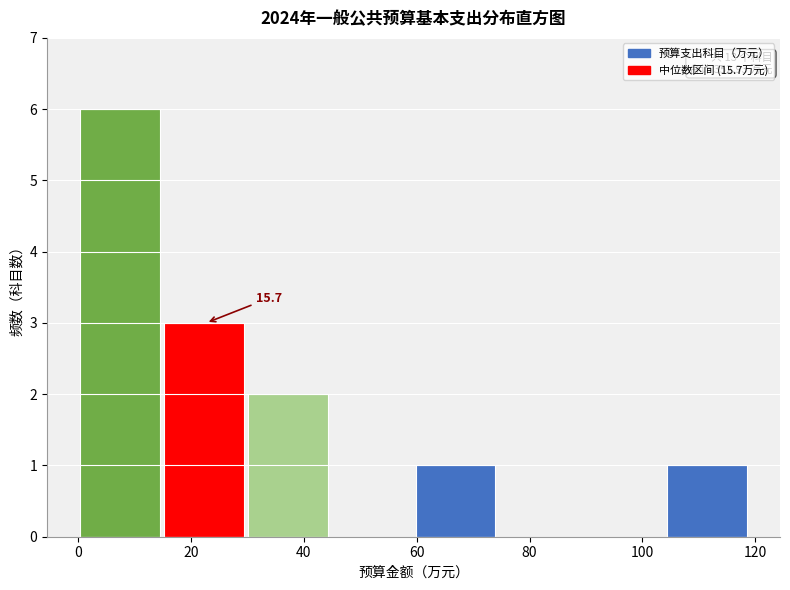

Which range on the x-axis has the tallest bar?

0 to 16